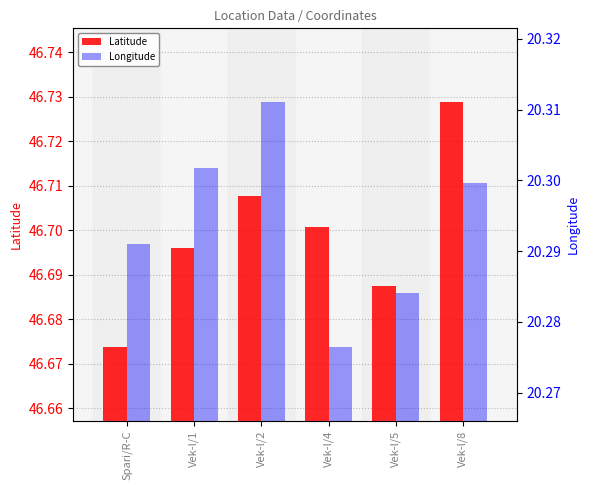

Reading right to left, extract all data points from this chart.

Latitude: Vek-l/8=46.7	Vek-l/5=46.7	Vek-l/4=46.7	Vek-l/2=46.7	Vek-l/1=46.7	Spari/R-C=46.7
Longitude: Vek-l/8=20.3	Vek-l/5=20.3	Vek-l/4=20.3	Vek-l/2=20.3	Vek-l/1=20.3	Spari/R-C=20.3